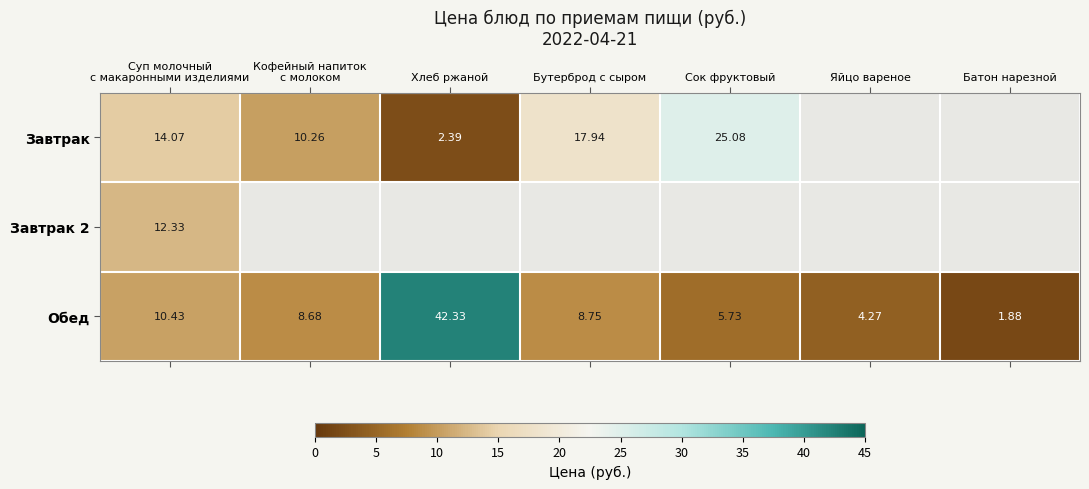

Which category has the highest value in the Обед series?

Хлеб ржаной